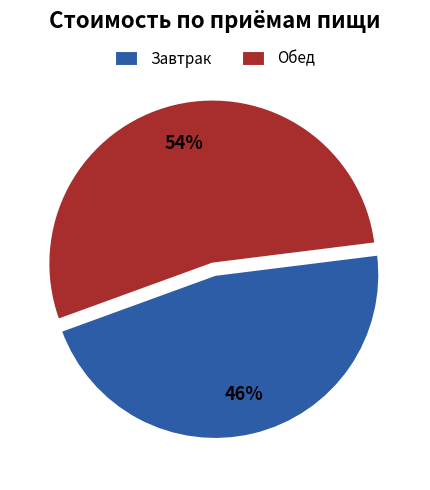

Which has a higher value, Обед or Завтрак?

Обед